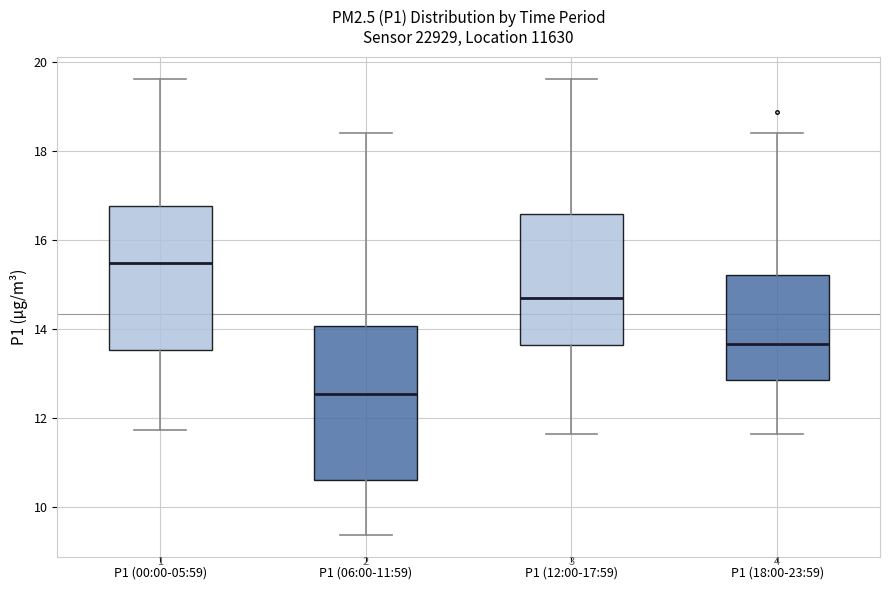

Where does the lower whisker of the box for P1 (12:00-17:59) end on the y-axis? The values are not printed on the chart, so give them approximately, as read against the axis.

11.6